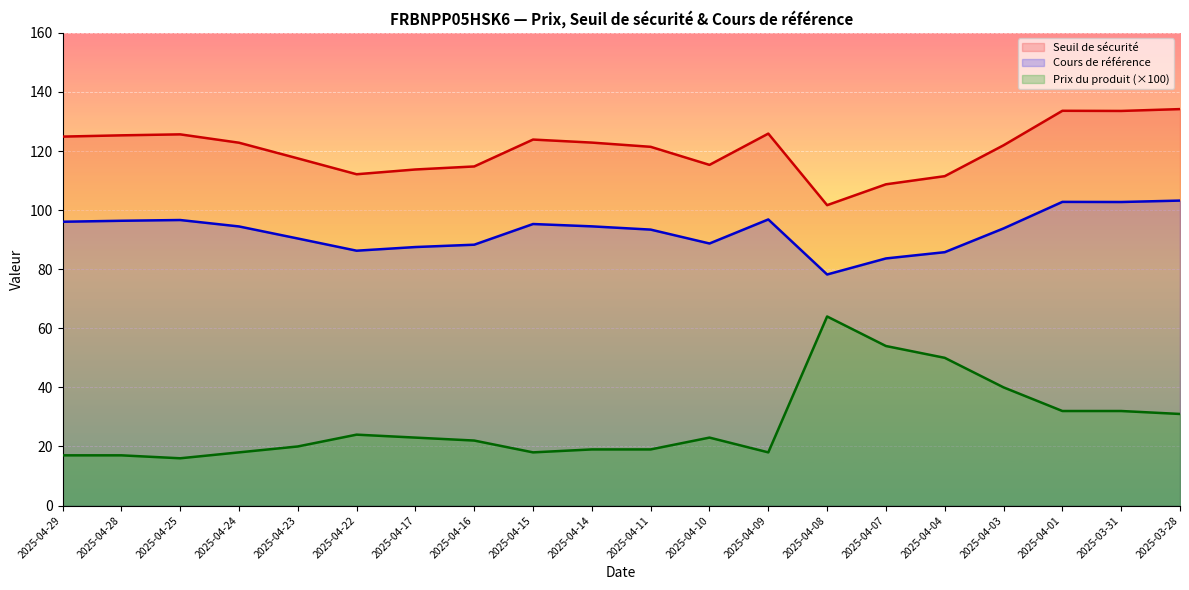

Which series has the largest range (max minus min)?

Prix du produit (×100)